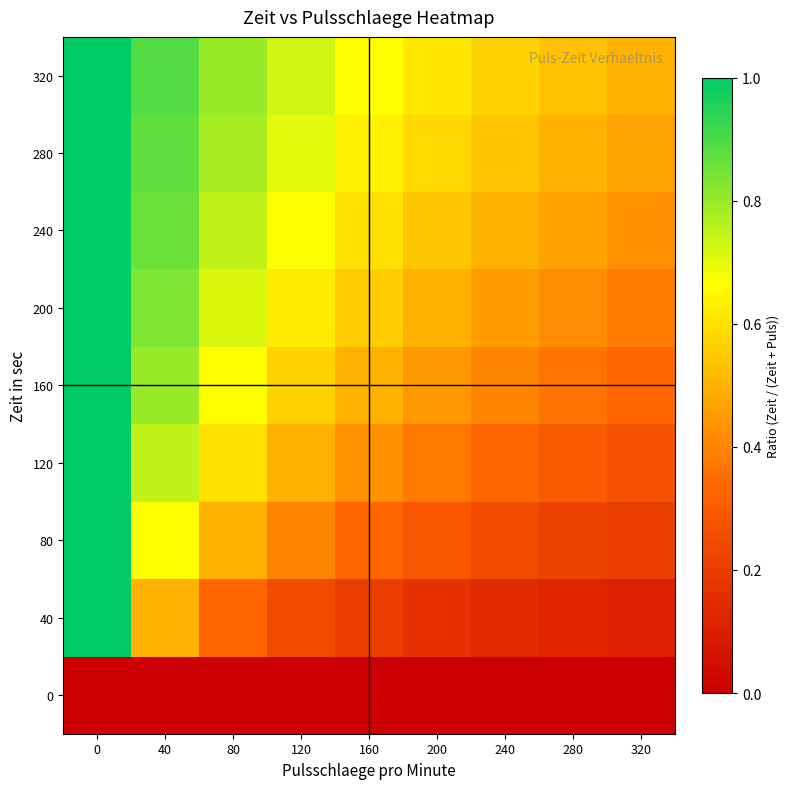

What is the total value across all series at 160?

3.9